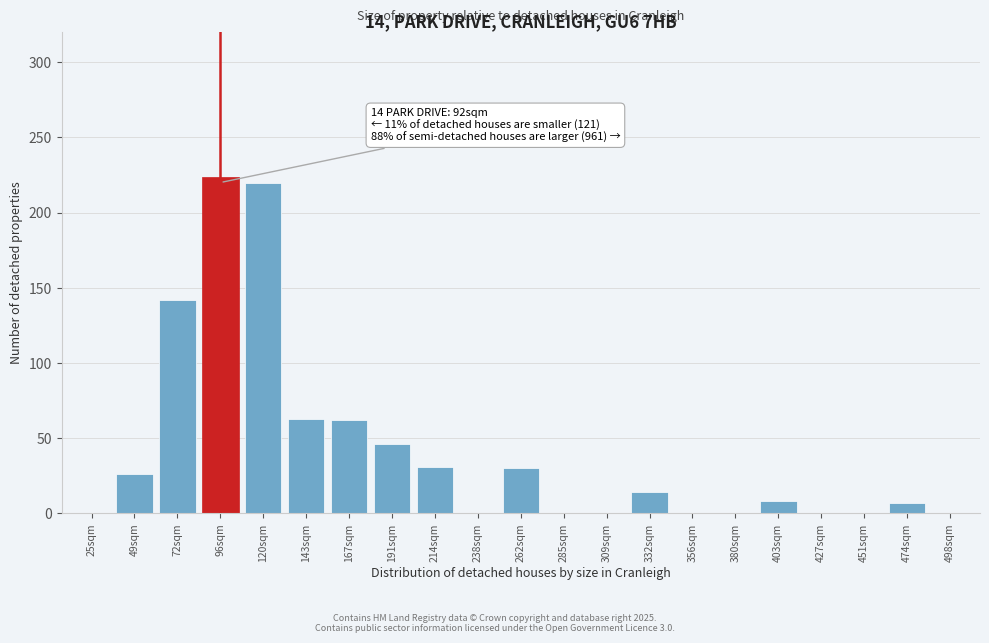

What is the sum of all values?

873